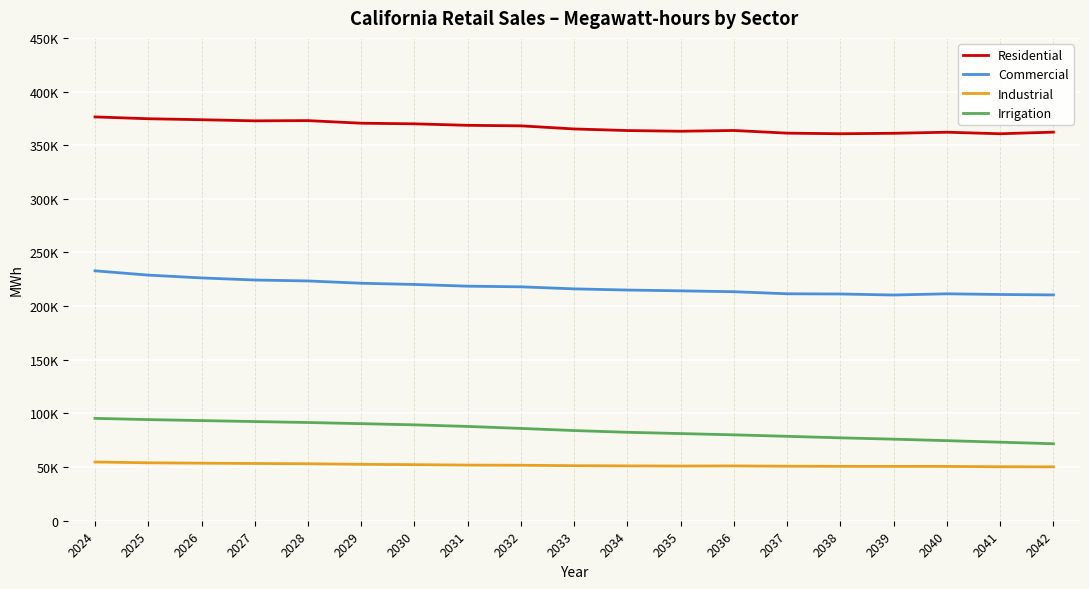

Is this an area chart (filled region under the line)?

No